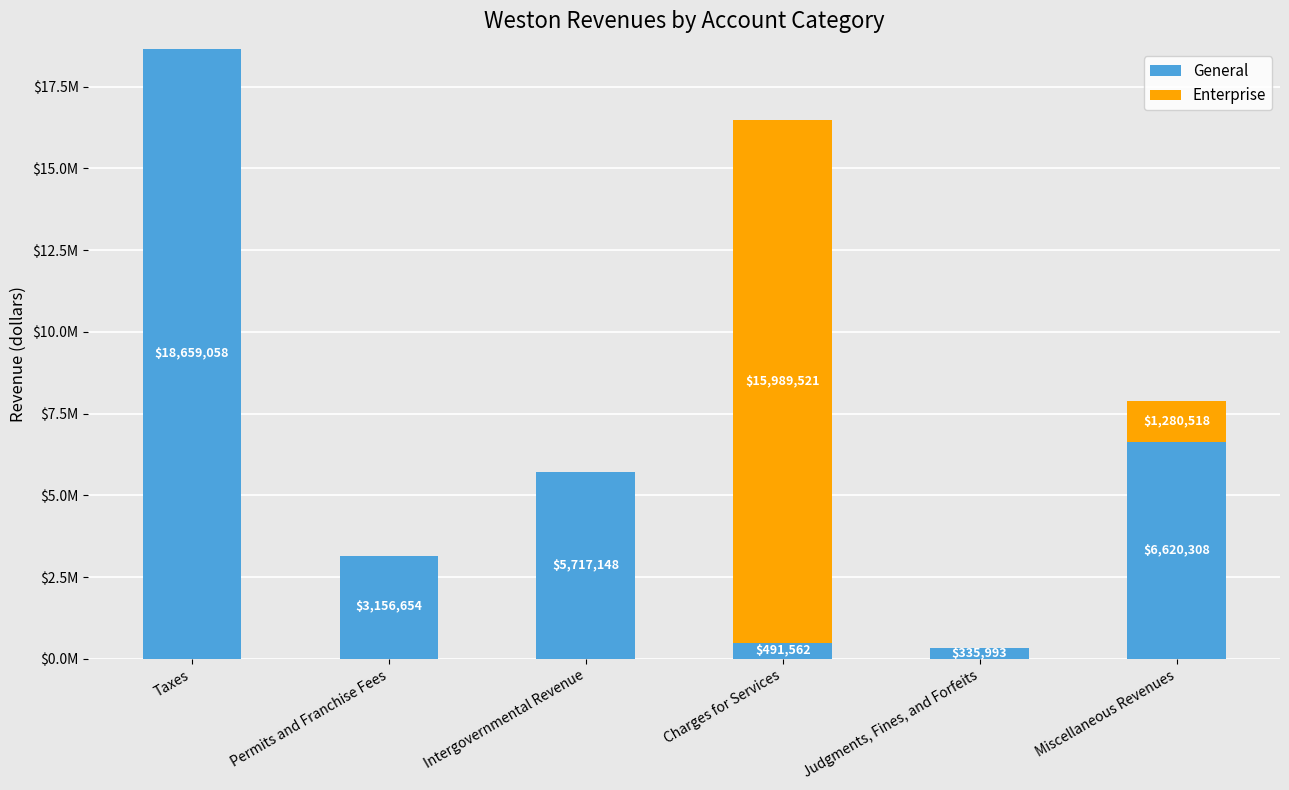

Does the chart contain stacked bars?

Yes